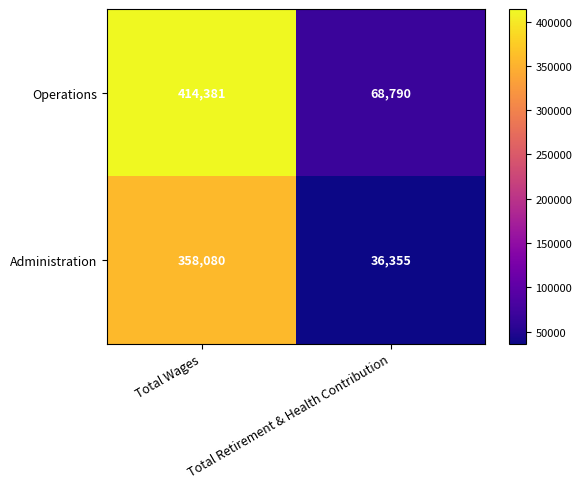

What is the average value of the Operations series?

241586